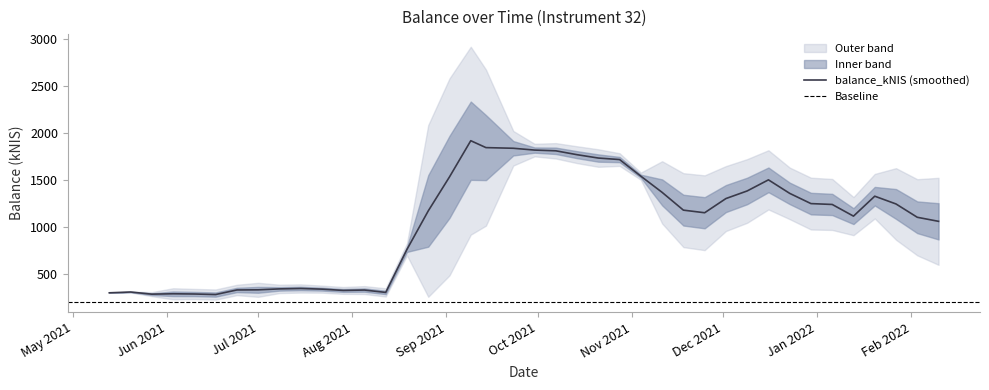

Which has a higher value, 2021-12-09 or 2021-10-14?

2021-10-14